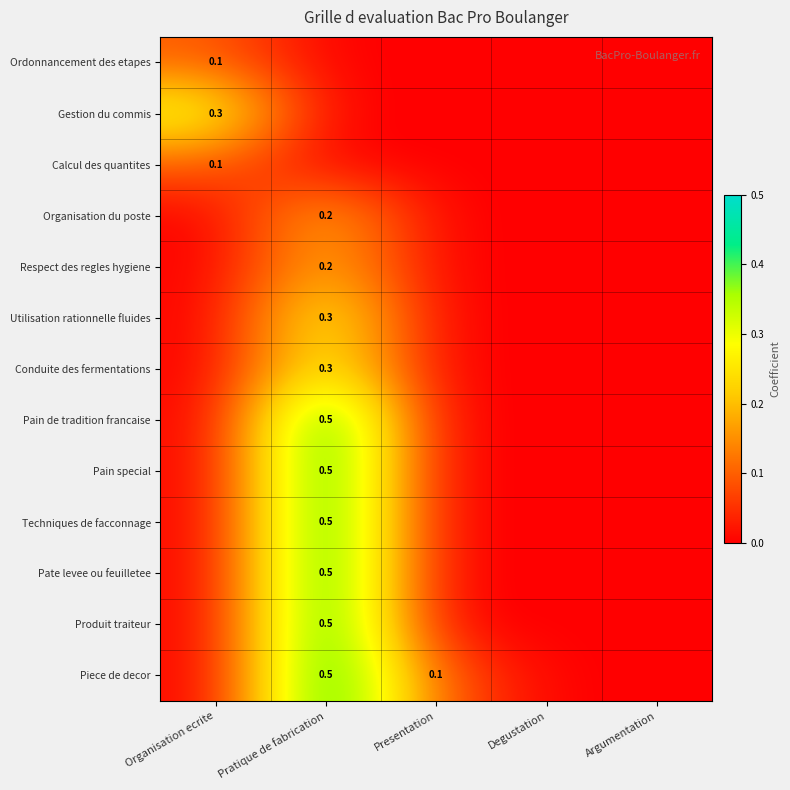

The value of Piece de decor at Degustation is -0.3. True or false?

False